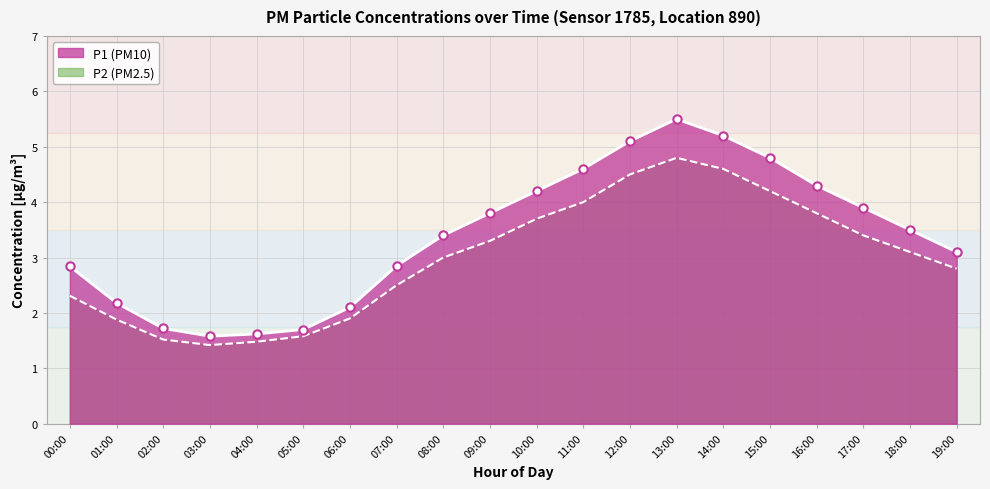

True or false: P1 and P2 intersect in this chart.

False